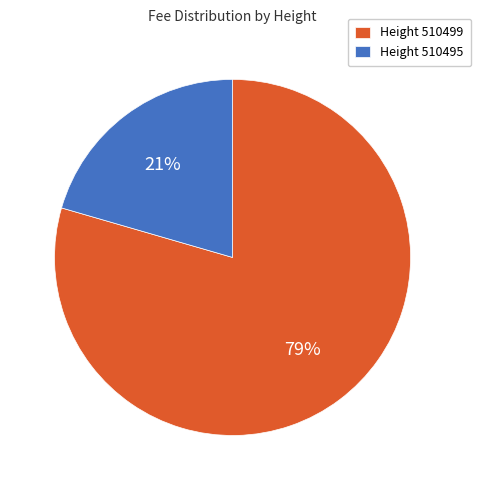

Count the number of slices in the pie.

2